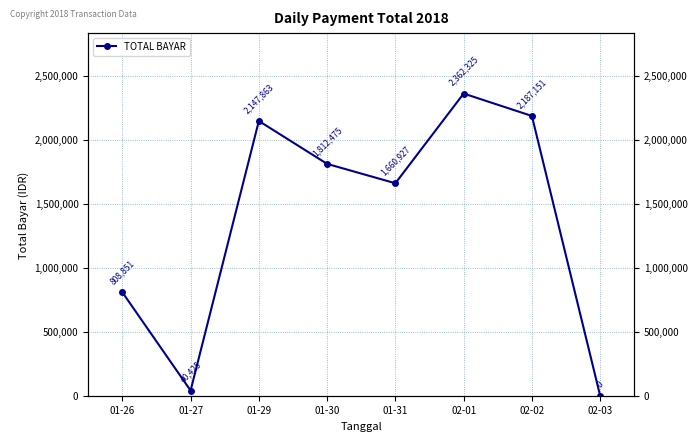

The value at 01-30 is 1812475. True or false?

True